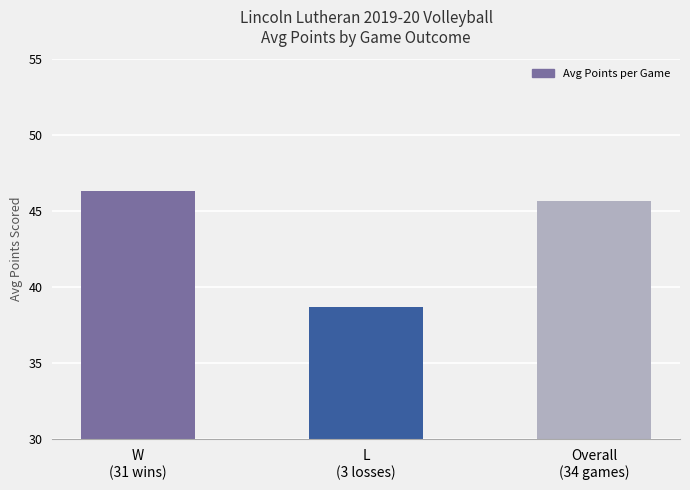

Which category has the lowest value across all series?

L
(3 losses)